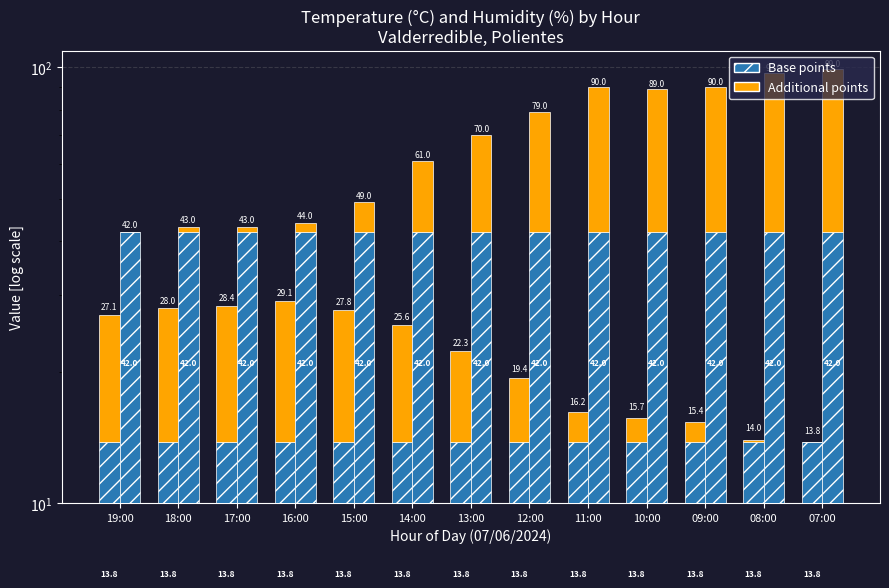

Reading right to left, extract all data points from this chart.

Base points: 07:00=13.8	08:00=13.8	09:00=13.8	10:00=13.8	11:00=13.8	12:00=13.8	13:00=13.8	14:00=13.8	15:00=13.8	16:00=13.8	17:00=13.8	18:00=13.8	19:00=13.8
Additional points: 07:00=0.0	08:00=0.2	09:00=1.6	10:00=1.9	11:00=2.4	12:00=5.6	13:00=8.5	14:00=11.8	15:00=14.0	16:00=15.3	17:00=14.6	18:00=14.2	19:00=13.3